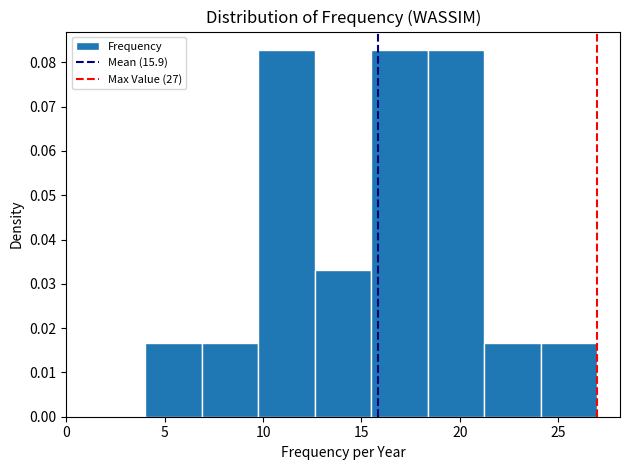

How tall is the bar that spans 21.5 to 24.0 on the x-axis? Neither the bar edges nor the heights are printed on the chart, so give them approximately, as read against the axes.

0.017